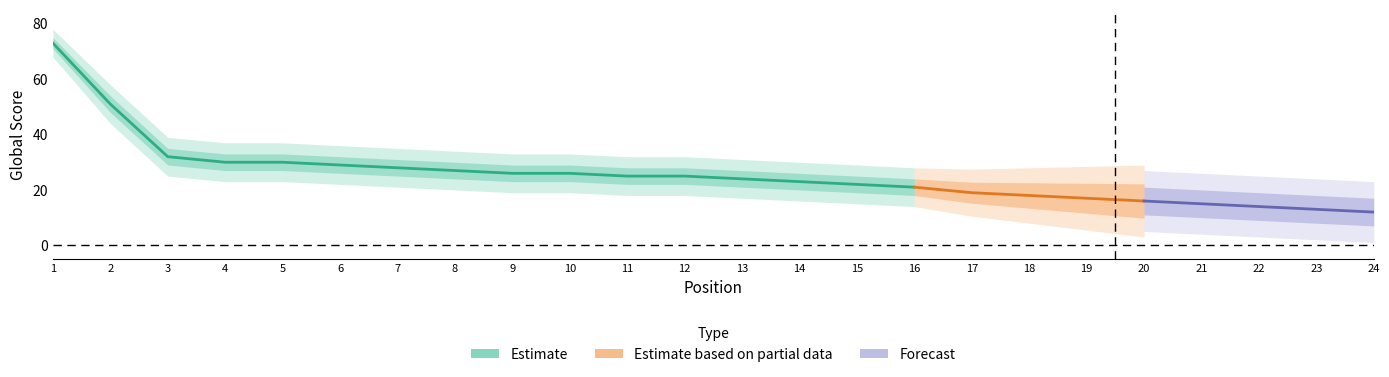

What is the spread (max minus min) of values at 11?

14